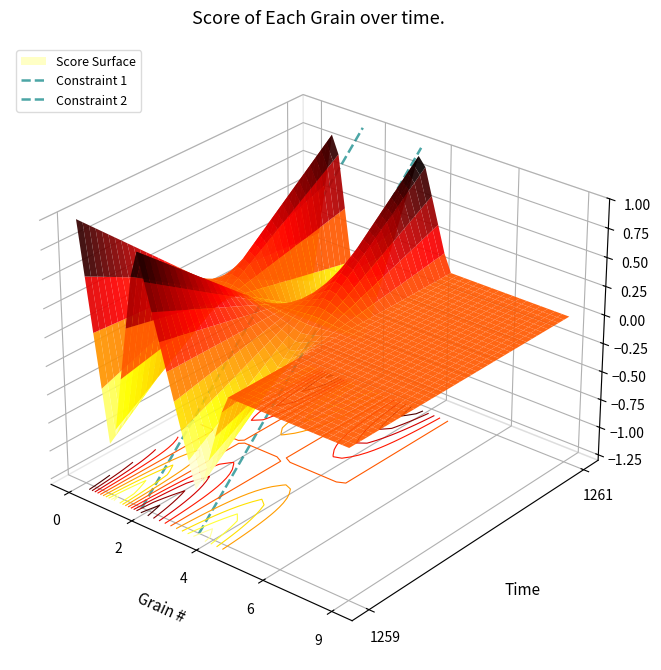

What is the maximum value for Constraint 2?

0.1